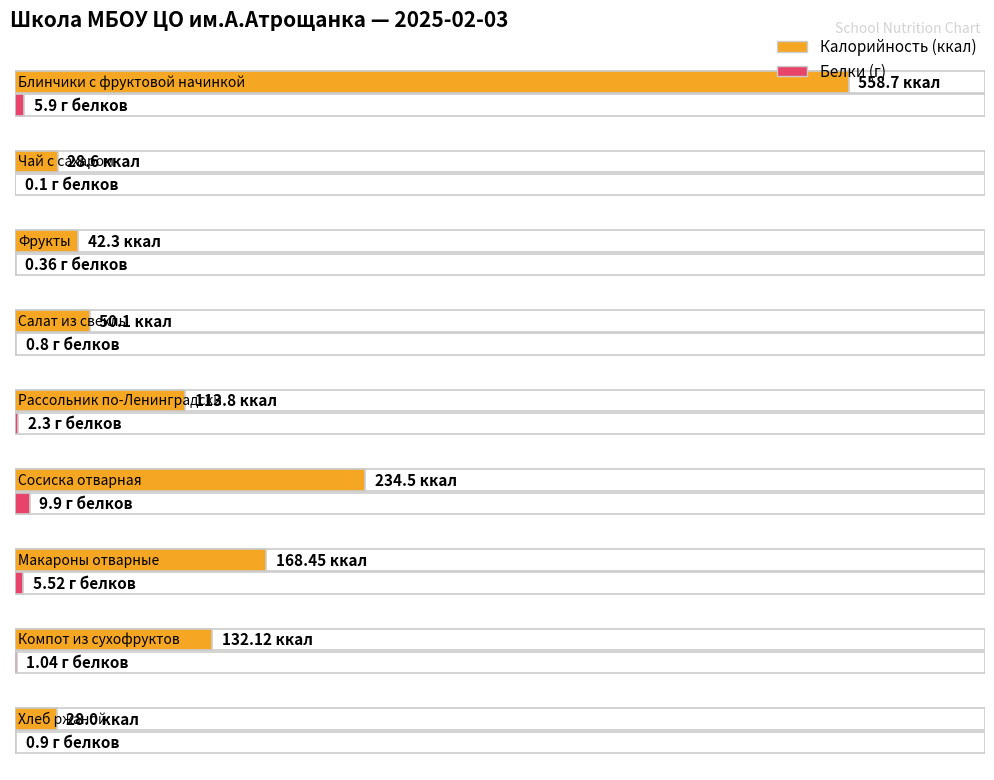

At which label does Белки reach its peak?

Сосиска отварная